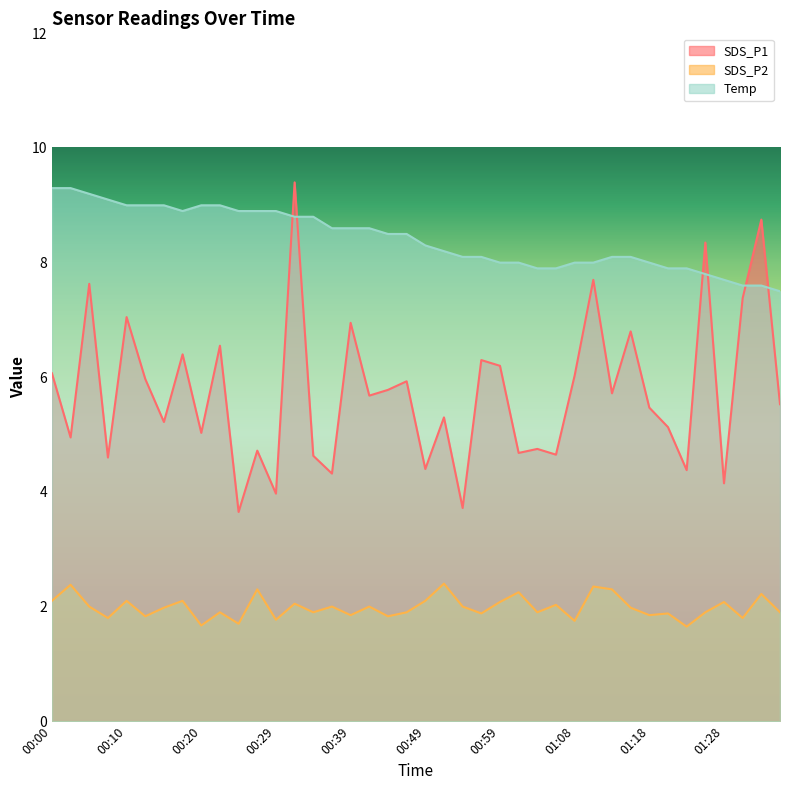

Which category has the highest value across all series?

00:32